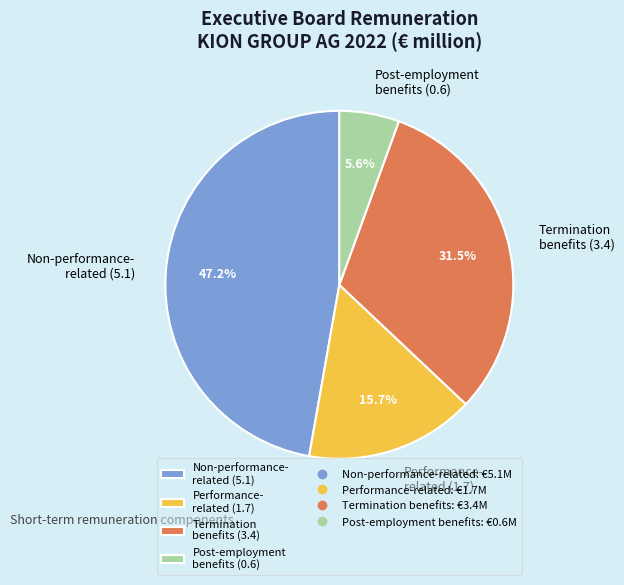

What is the largest slice in the pie chart?

Non-performance- related (5.1)